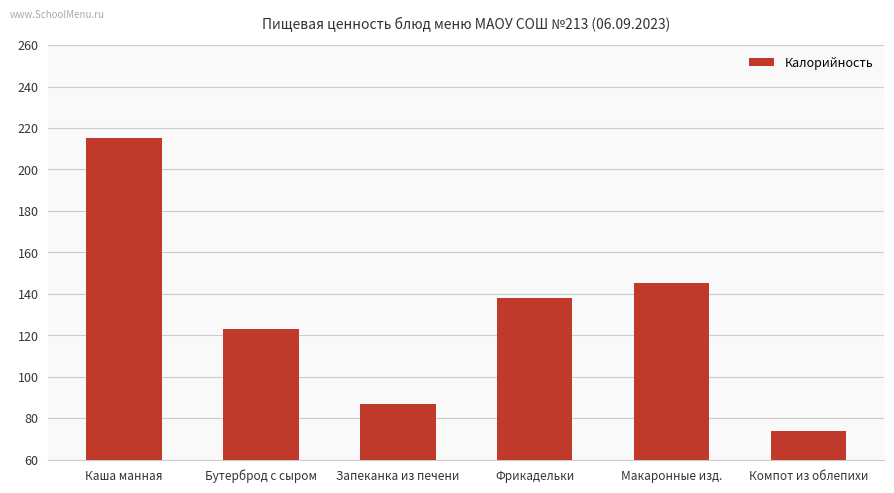

True or false: the data shows 123 at Бутерброд с сыром.

True